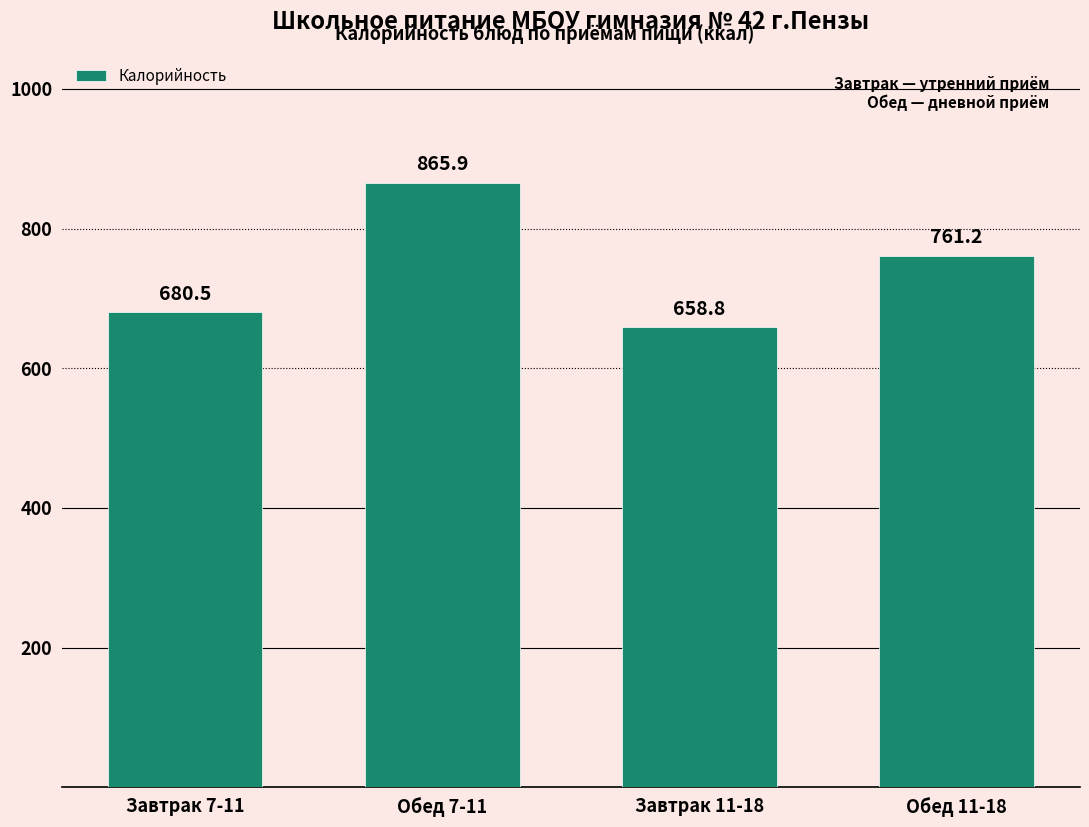

Count the number of data series in this chart.

1